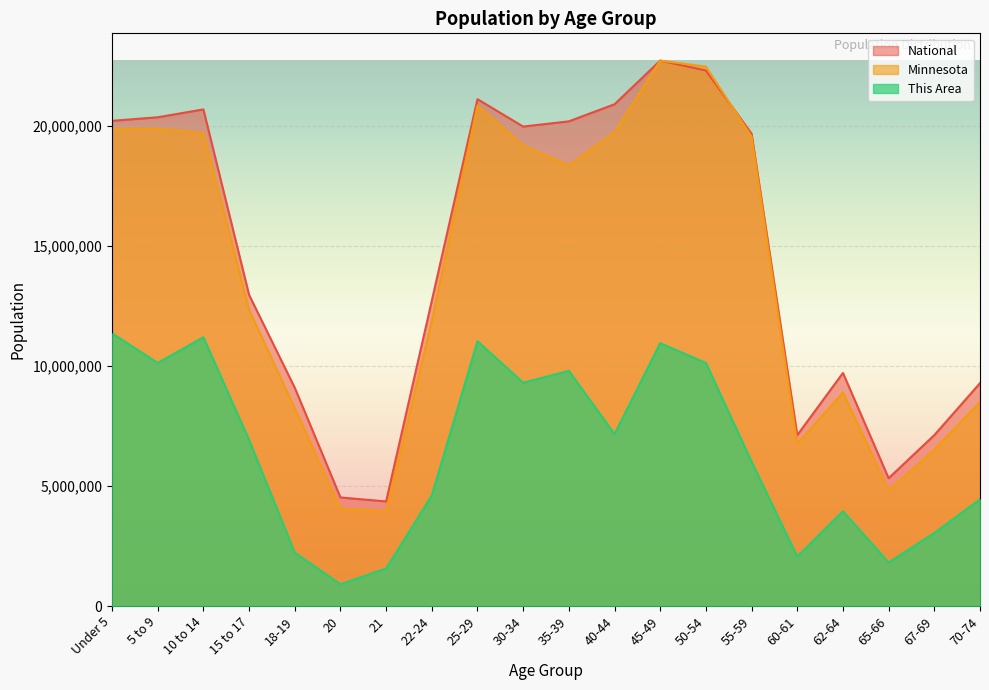

Read the This Area value at 25-29.

11025185.5